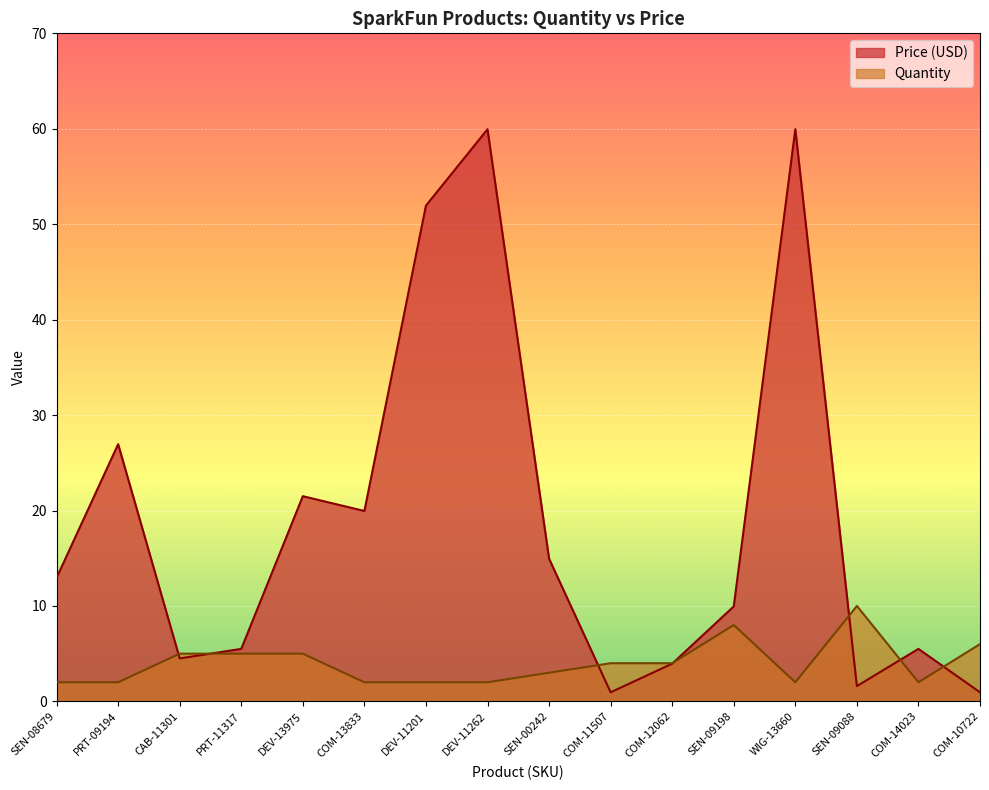

Rank the series by their average value, from highest to lowest.

Price (USD), Quantity